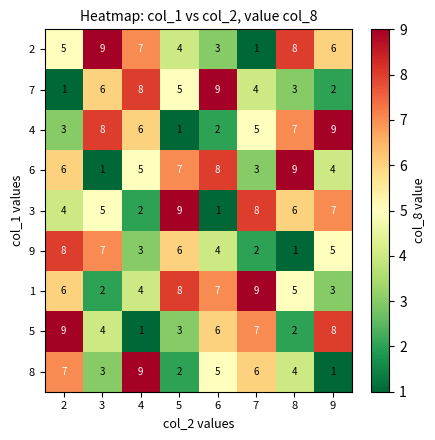

What is the spread (max minus min) of values at 7?

8